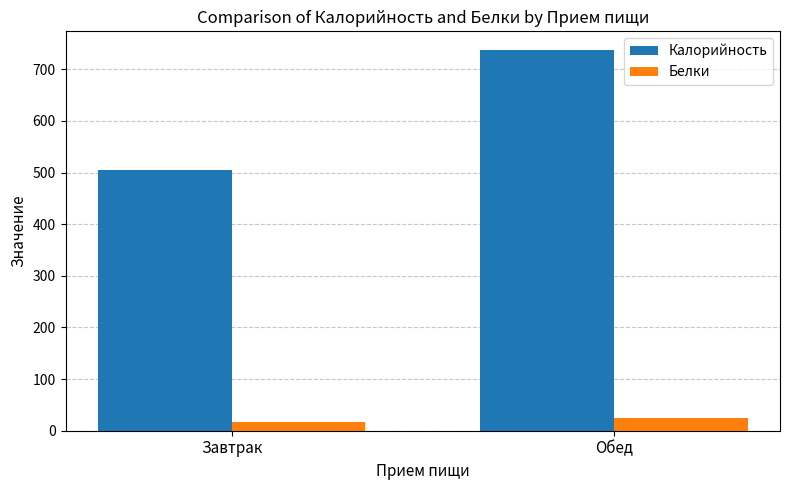

Count the number of data series in this chart.

2